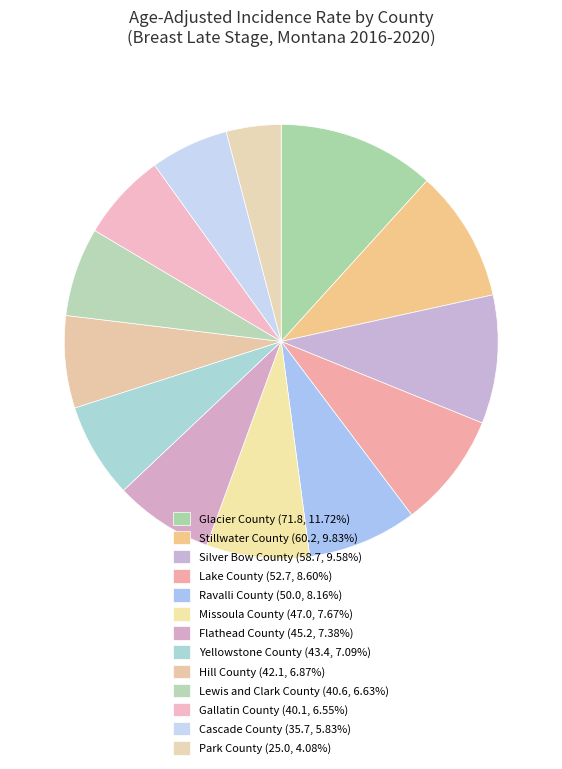

What percentage is NOT represented by Lewis and Clark County?

93.4%